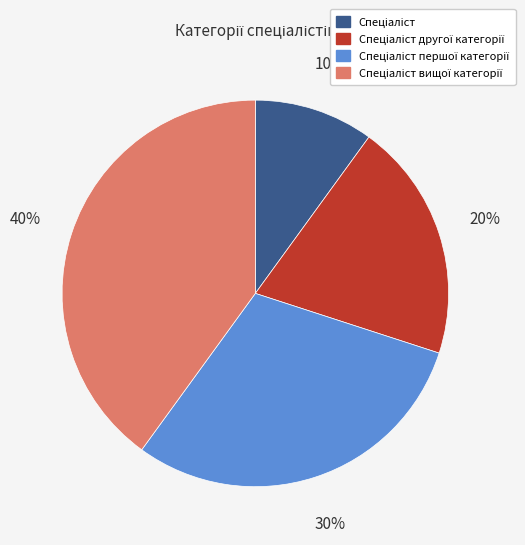

Count the number of slices in the pie.

4